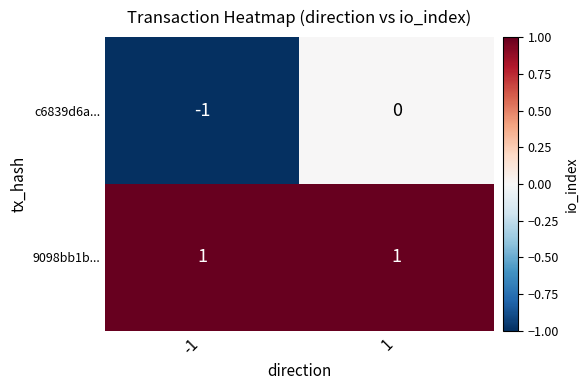

At how many categories does at least one series exceed 0?

2